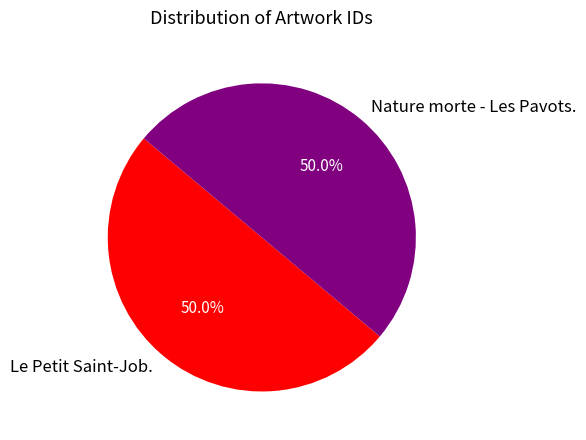

What is the total percentage of Le Petit Saint-Job. and Nature morte - Les Pavots.?

100.0%